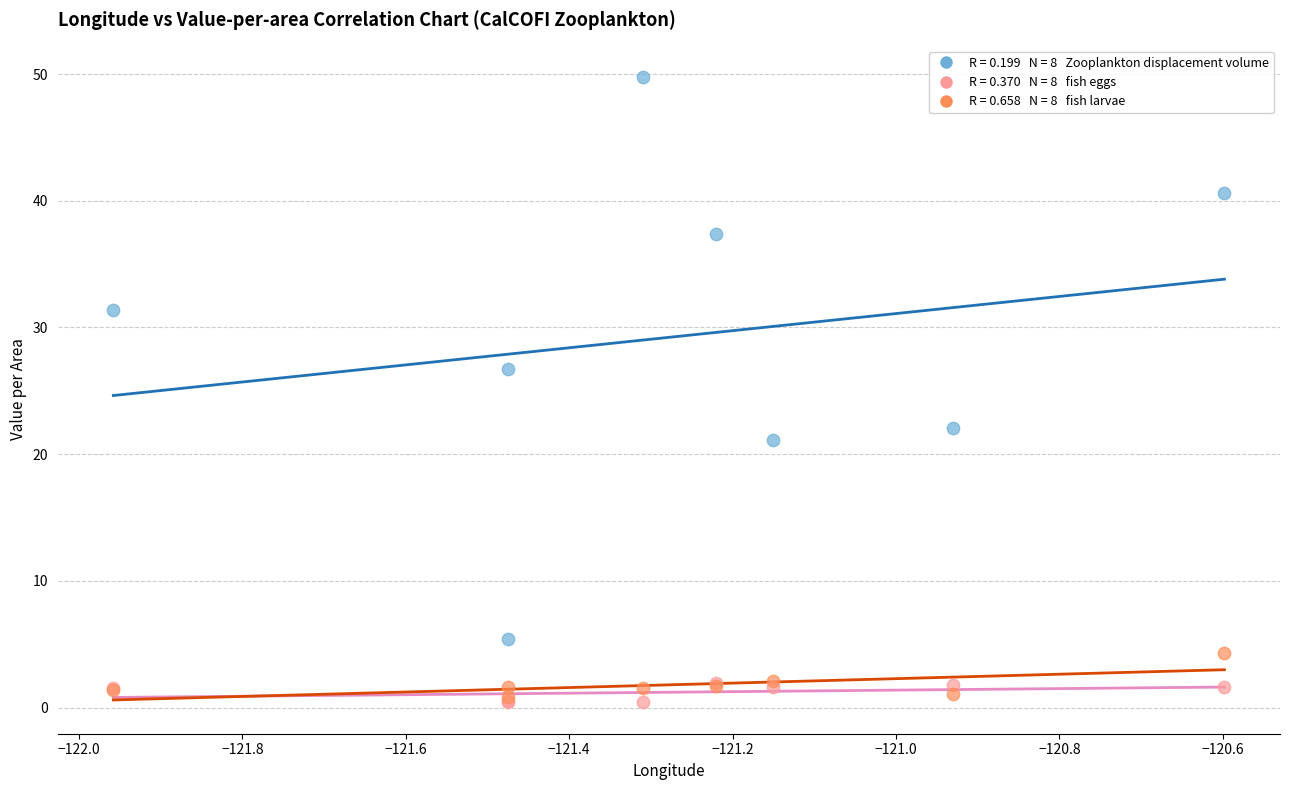

Across all series, what Y value is closest to 25?

26.7